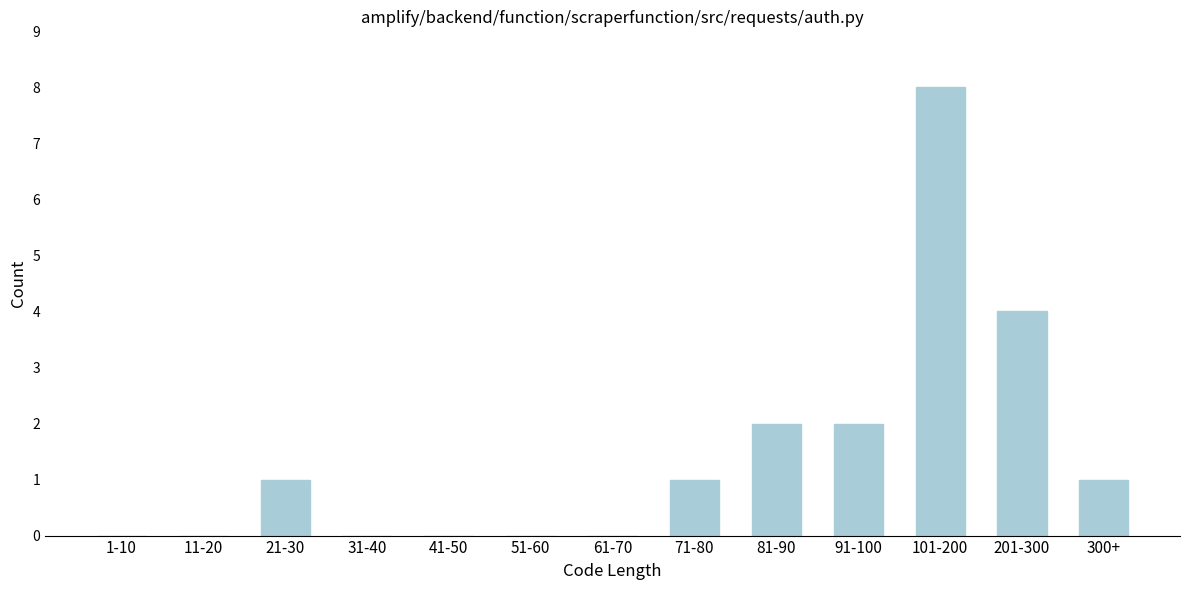

Reading left to right, transcribe all the data shown in this chart.

1-10=0	11-20=0	21-30=1	31-40=0	41-50=0	51-60=0	61-70=0	71-80=1	81-90=2	91-100=2	101-200=8	201-300=4	300+=1